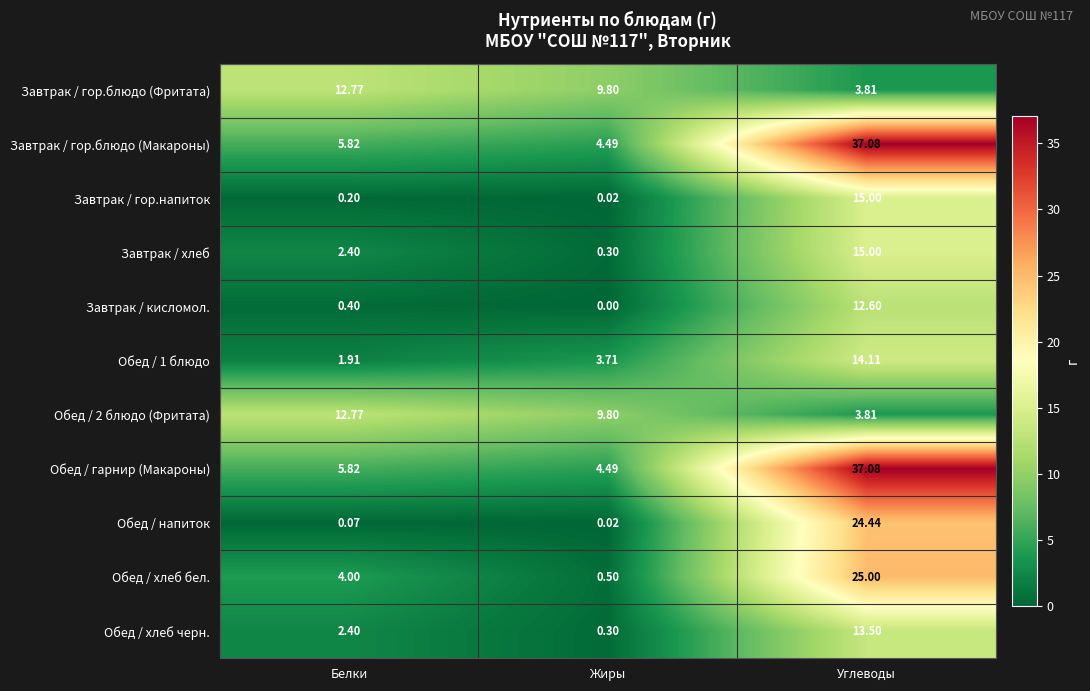

At which category is the sum across all series the highest?

Углеводы